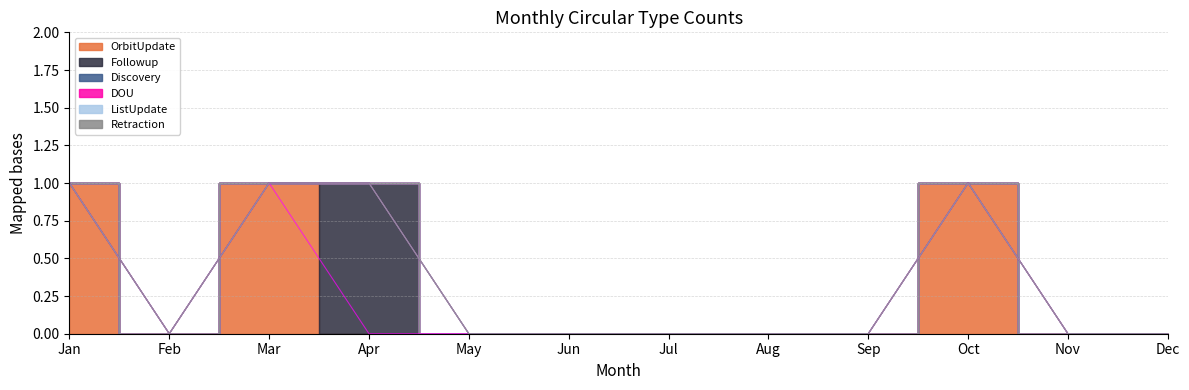

Which category has the lowest value across all series?

Feb